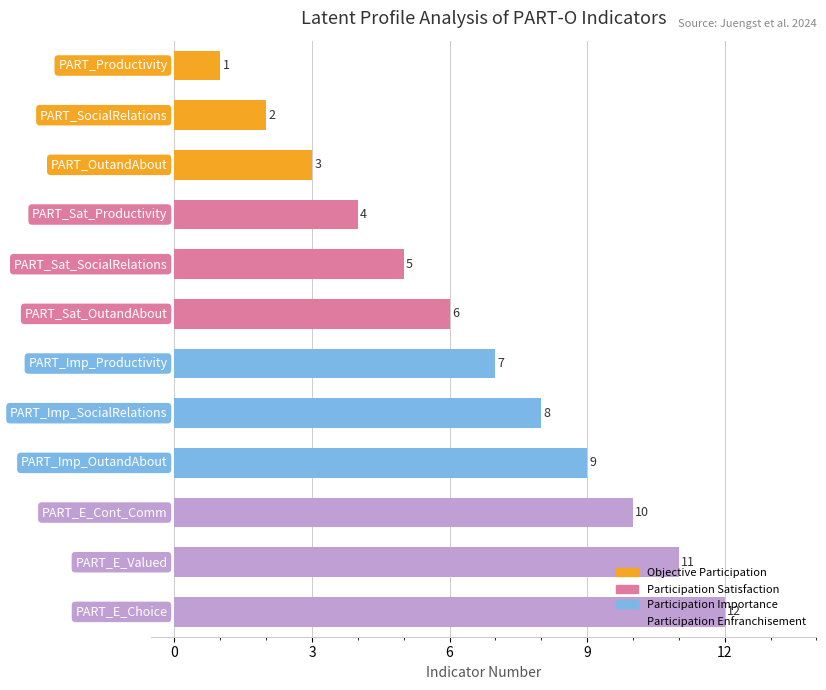

What is the greatest value displayed?

12